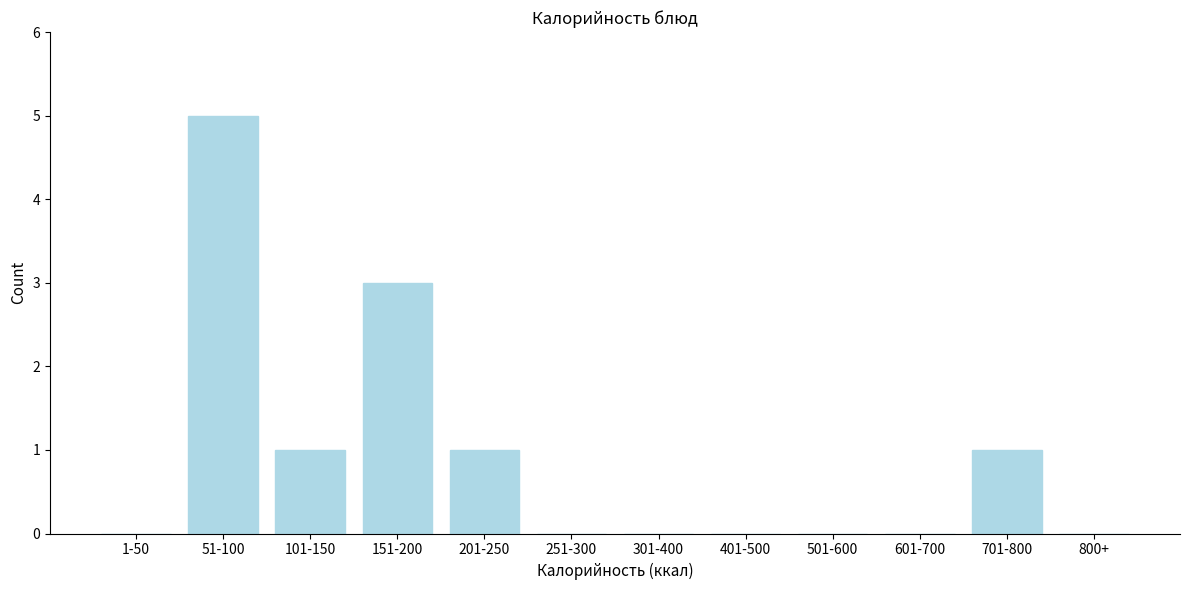

Reading left to right, extract all data points from this chart.

1-50=0	51-100=5	101-150=1	151-200=3	201-250=1	251-300=0	301-400=0	401-500=0	501-600=0	601-700=0	701-800=1	800+=0